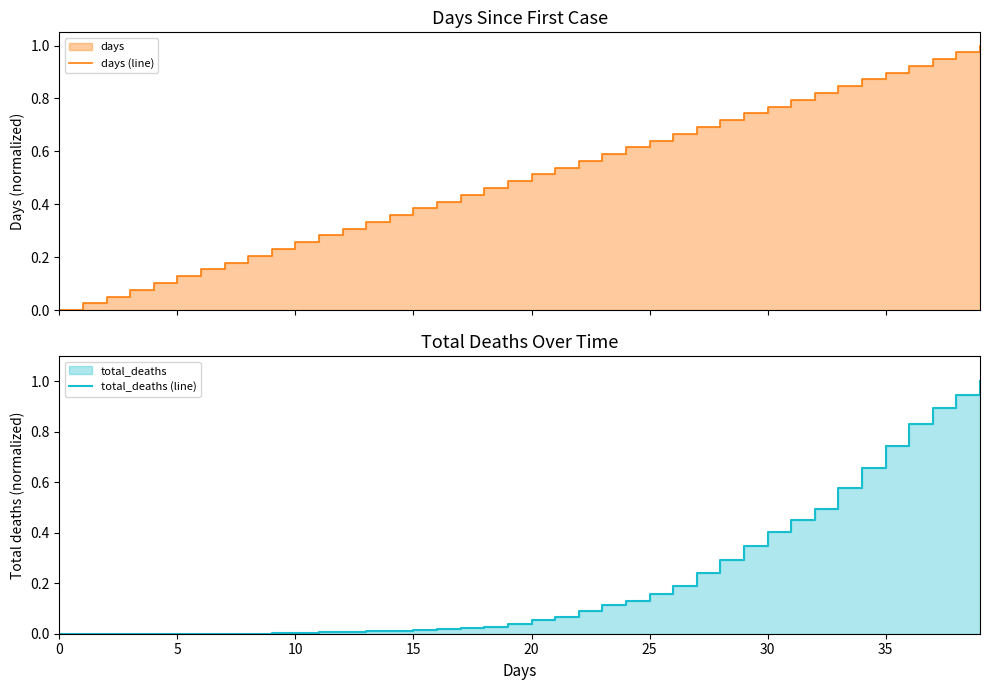

True or false: days (line) and total_deaths (line) intersect in this chart.

False